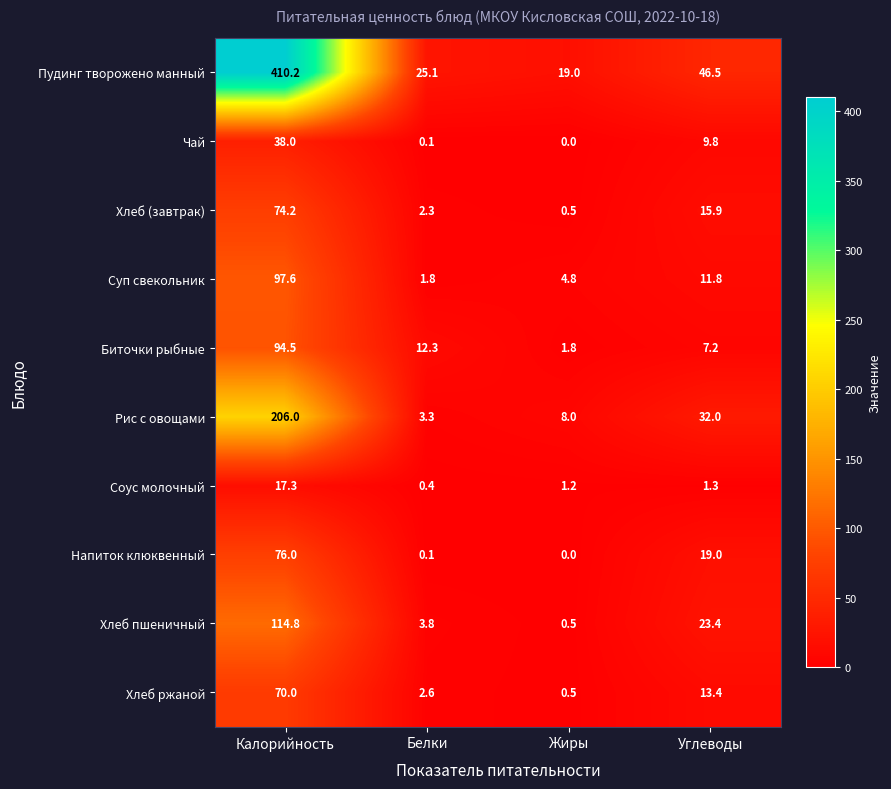

What is the highest value of the Биточки рыбные series?

94.5